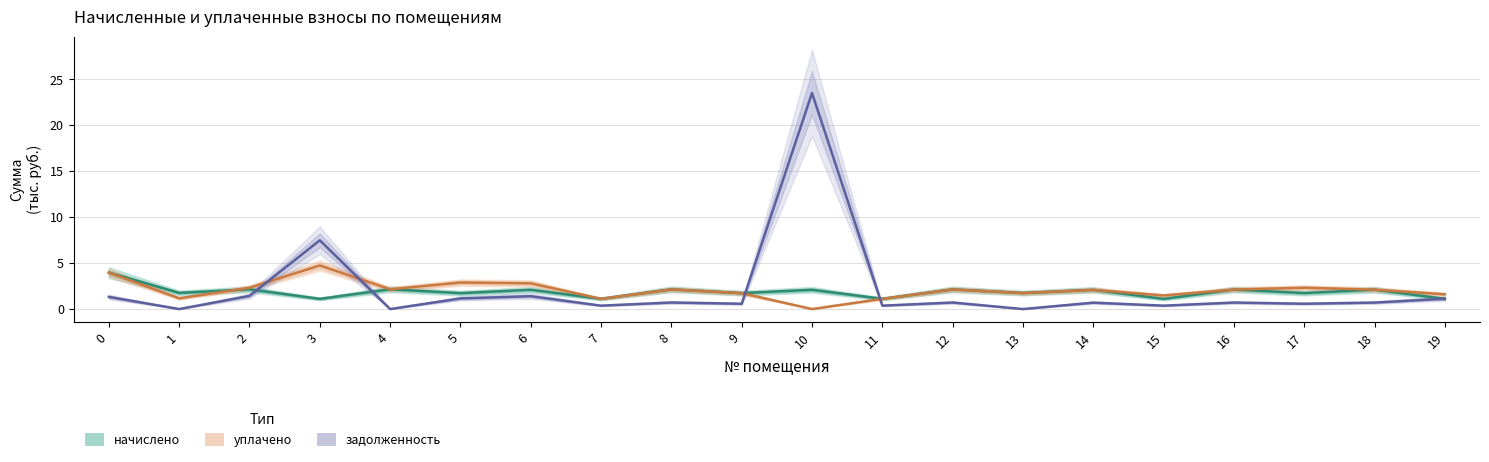

At which label is уплачено closest to 2?

14